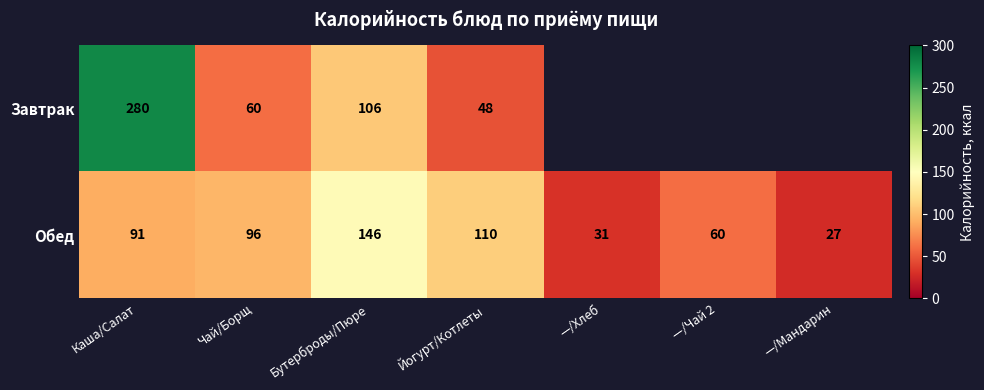

Rank the series at Чай/Борщ from highest to lowest value.

Обед, Завтрак